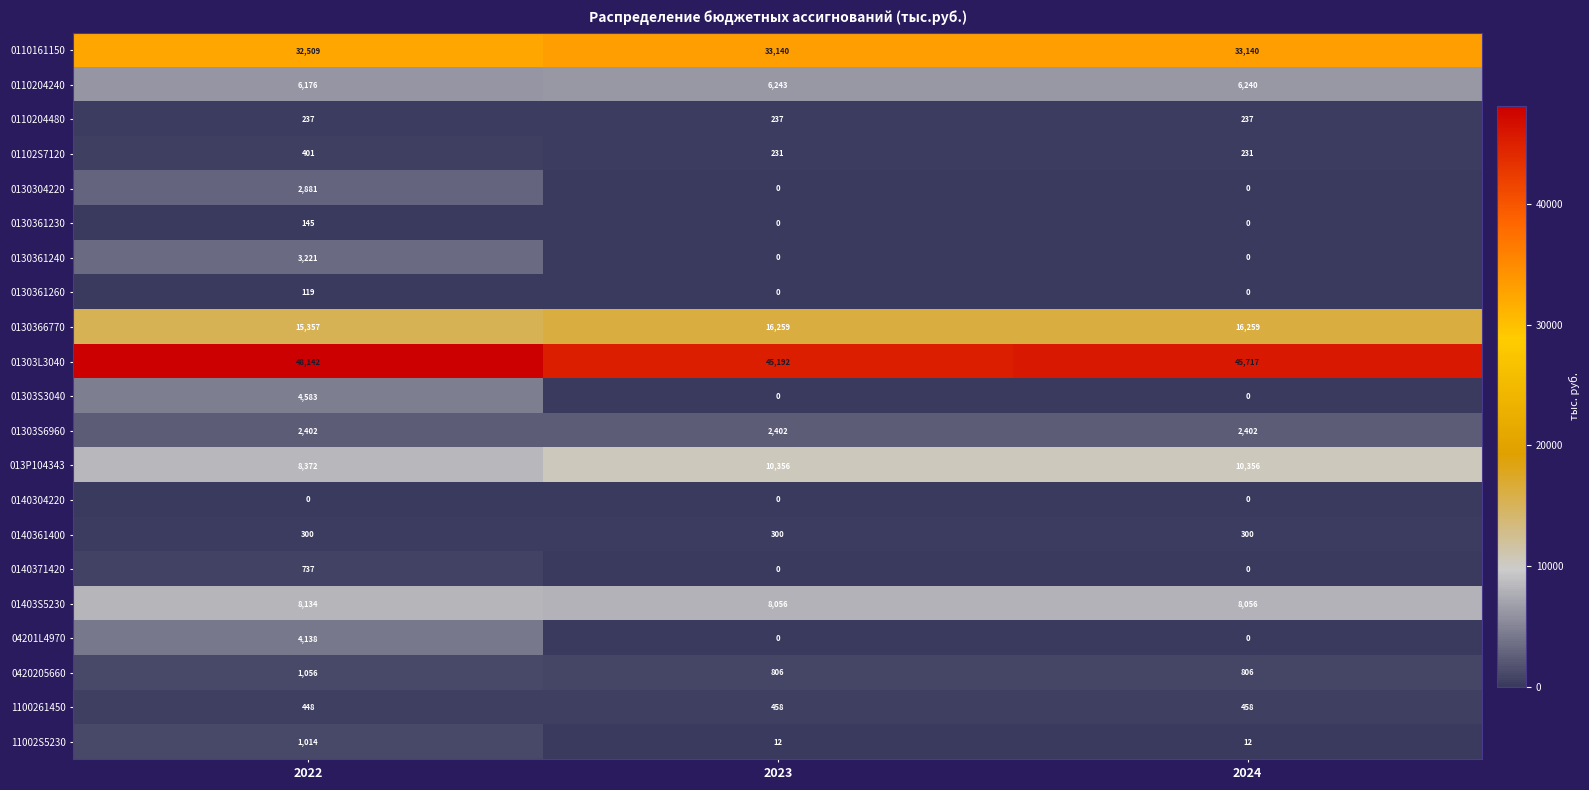

Which series has the largest range (max minus min)?

01303S3040